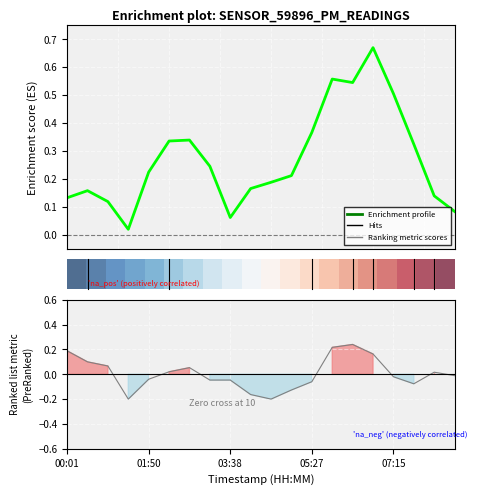

True or false: Ranking metric scores has a value of -0.0 at 07:15.

False